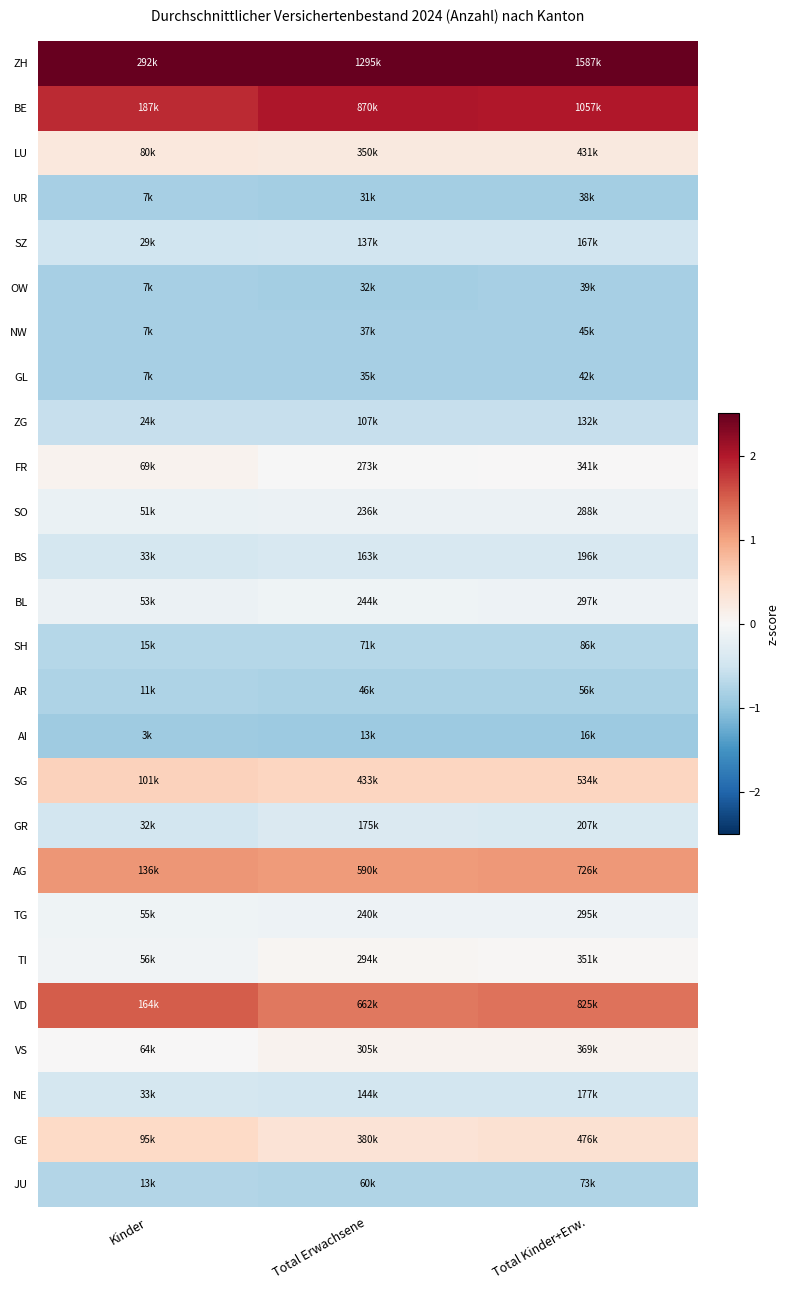

What is the spread (max minus min) of values at Total Erwachsene?

4.4